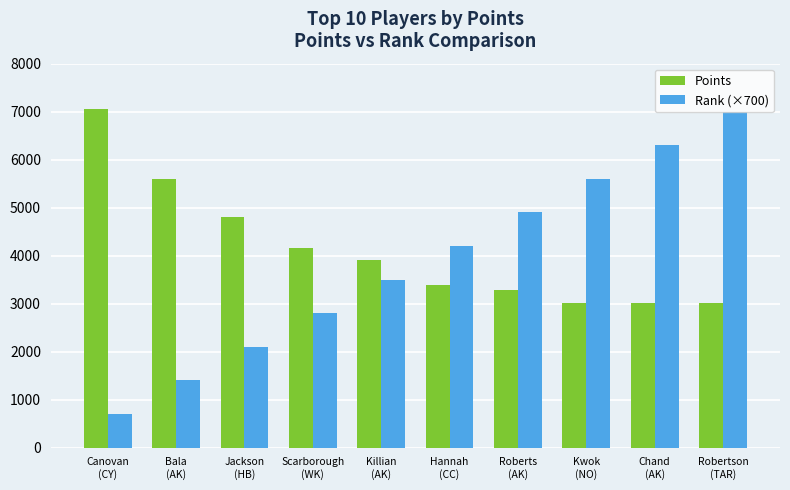

What is the minimum value shown in the chart?

700